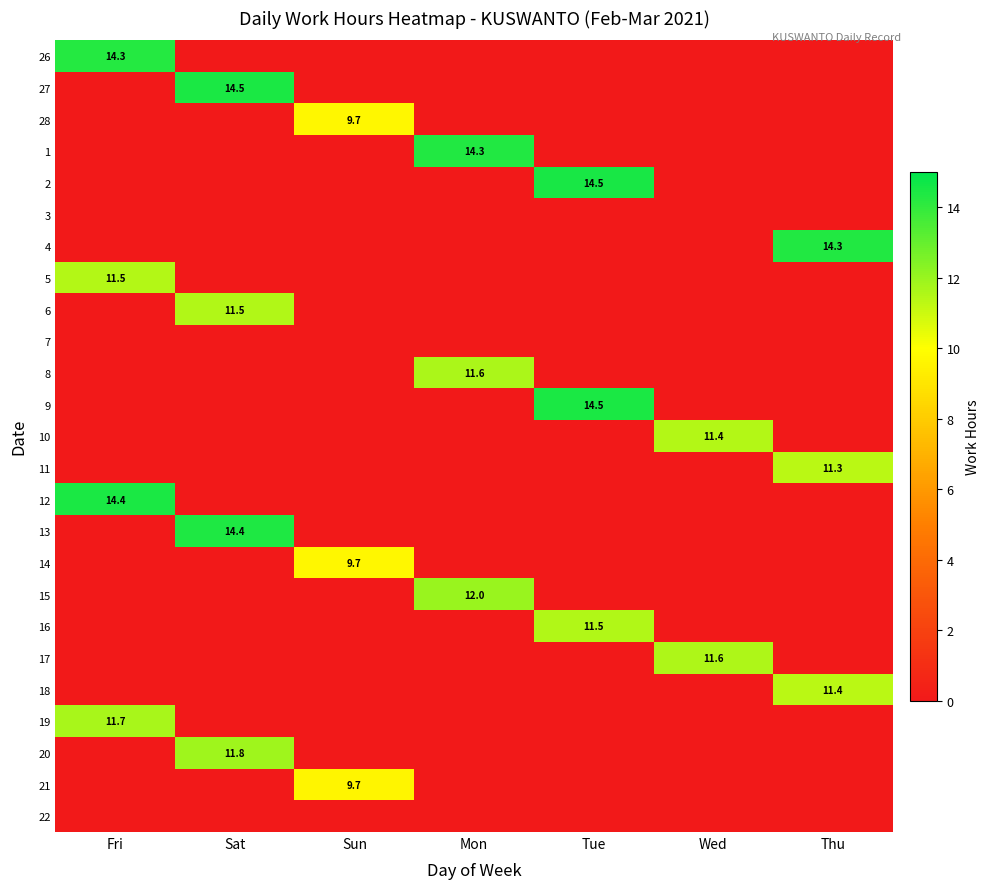

Is it true that 13 equals 14.4 at Sat?

True